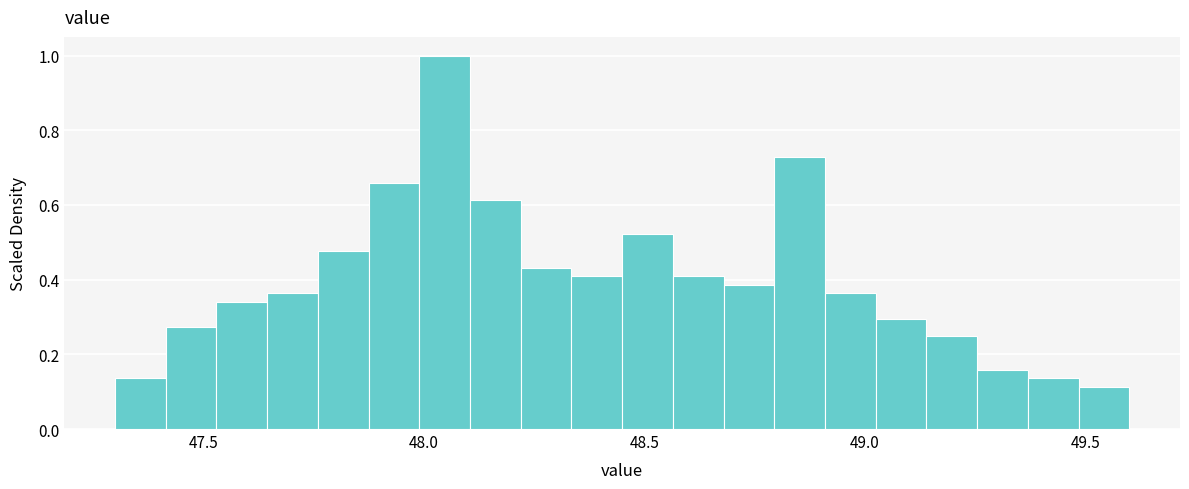

Around what value on the x-axis is the tallest bar? Give the approximate position of its centre, as read against the axis.

48.05